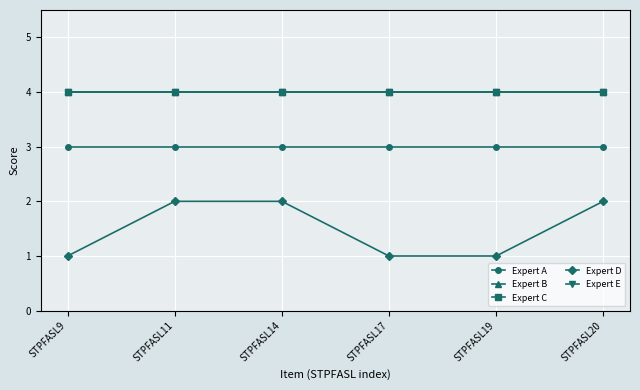

What is the total value across all series at STPFASL14?

17